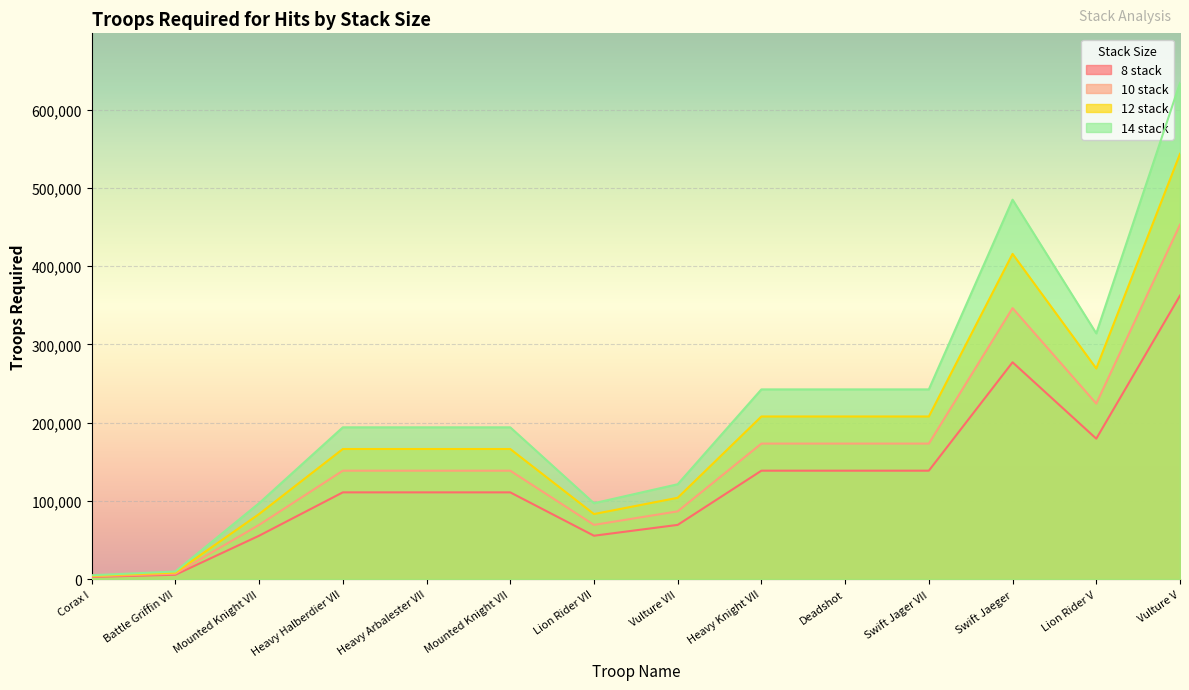

Rank the categories by 8 stack value from lowest to highest.

Corax I, Battle Griffin VII, Mounted Knight VII, Lion Rider VII, Vulture VII, Heavy Halberdier VII, Heavy Arbalester VII, Mounted Knight VII, Heavy Knight VII, Deadshot, Swift Jager VII, Lion Rider V, Swift Jaeger, Vulture V